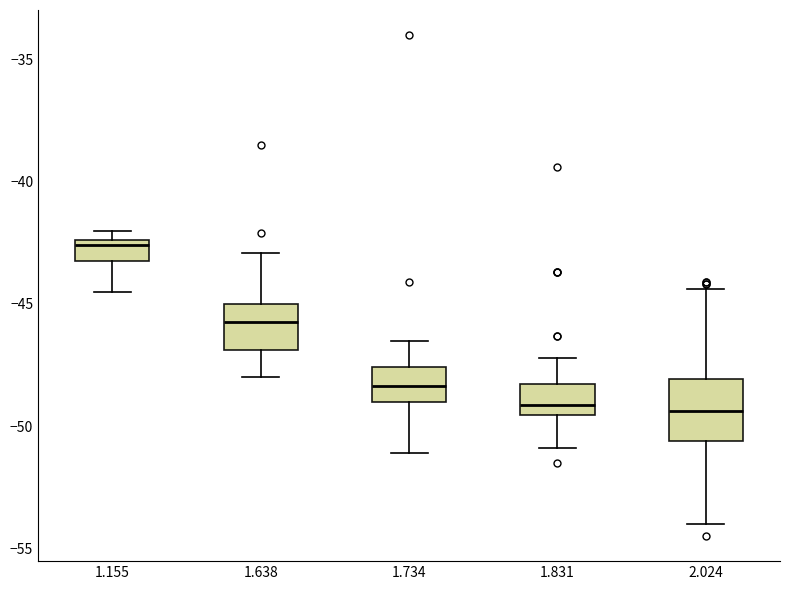

Where is the lower edge of the box at x = 2.024 on the y-axis? The values are not printed on the chart, so give them approximately, as read against the axis.

-50.5